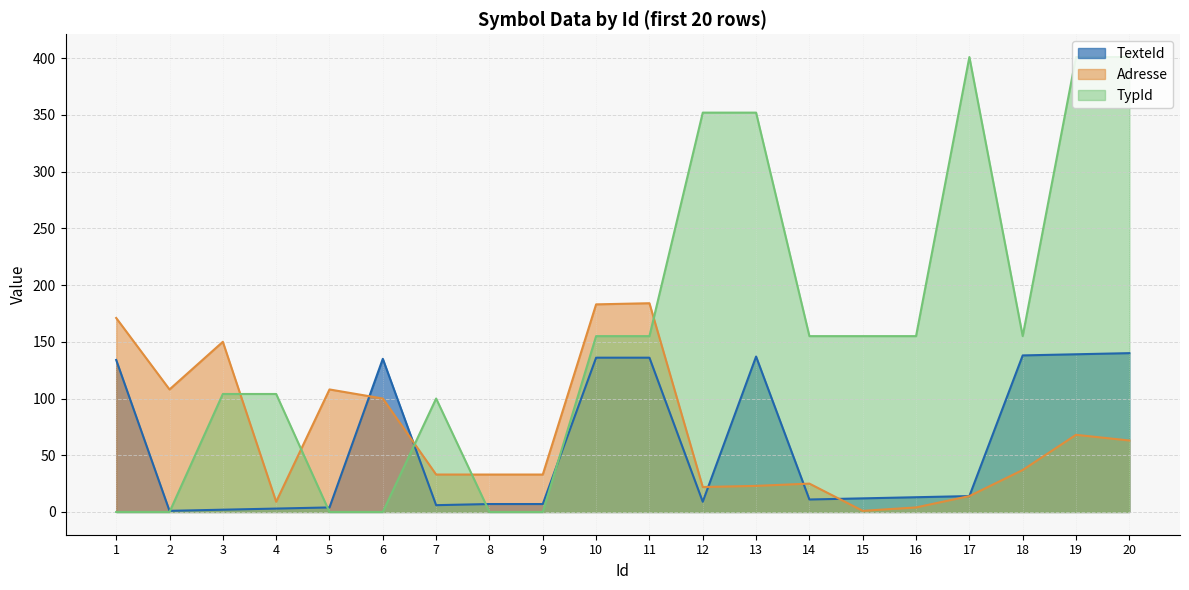

Reading left to right, extract all data points from this chart.

TexteId: 1=134	2=1	3=2	4=3	5=4	6=135	7=6	8=7	9=7	10=136	11=136	12=9	13=137	14=11	15=12	16=13	17=14	18=138	19=139	20=140
Adresse: 1=171	2=108	3=150	4=9	5=108	6=100	7=33	8=33	9=33	10=183	11=184	12=22	13=23	14=25	15=1	16=4	17=14	18=37	19=68	20=63
TypId: 1=0	2=0	3=104	4=104	5=0	6=0	7=100	8=0	9=0	10=155	11=155	12=352	13=352	14=155	15=155	16=155	17=401	18=155	19=401	20=401